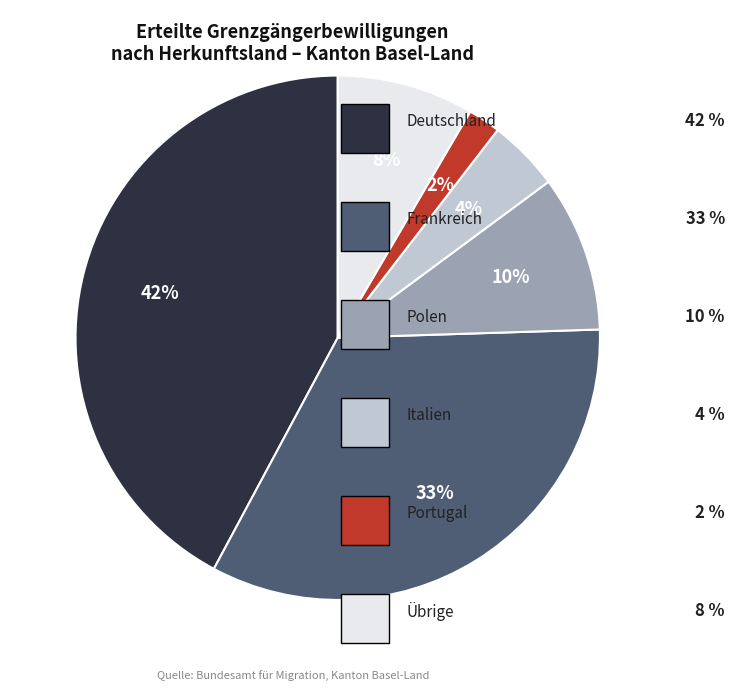

How many segments does this pie chart have?

6